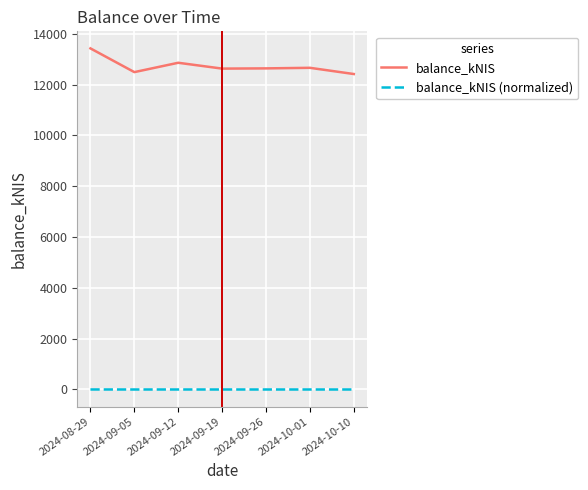

List the series in order of their peak value, lowest first.

balance_kNIS (normalized), balance_kNIS